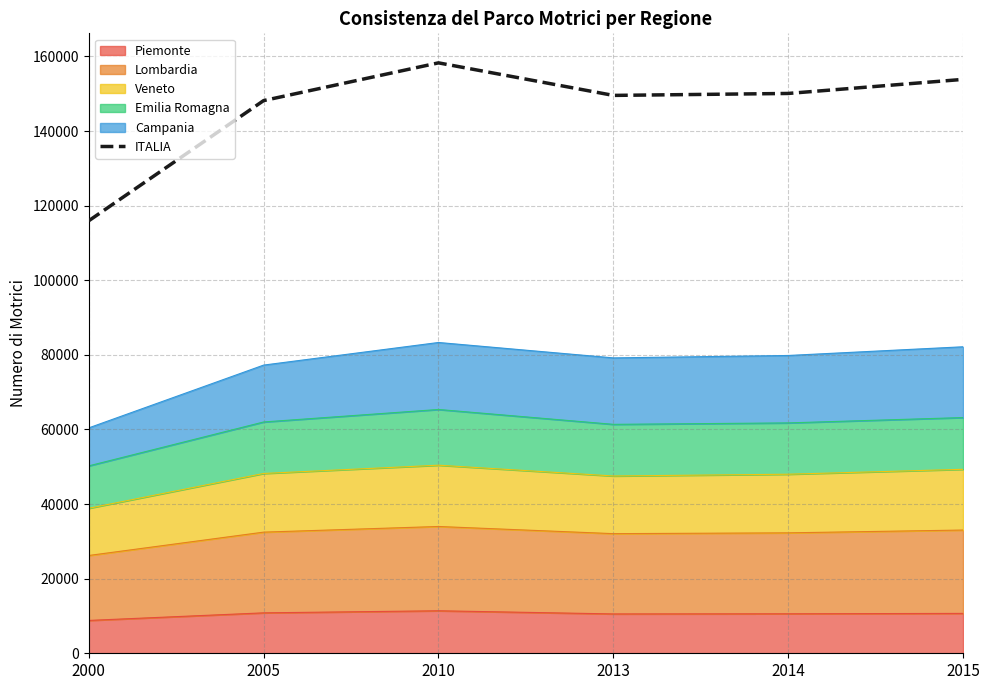

Reading left to right, transcribe all the data shown in this chart.

115958	148173	158289	149563	150086	153858